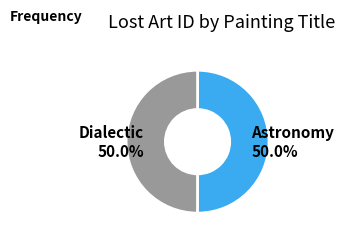

The Astronomy slice represents 50% of the pie. True or false?

True